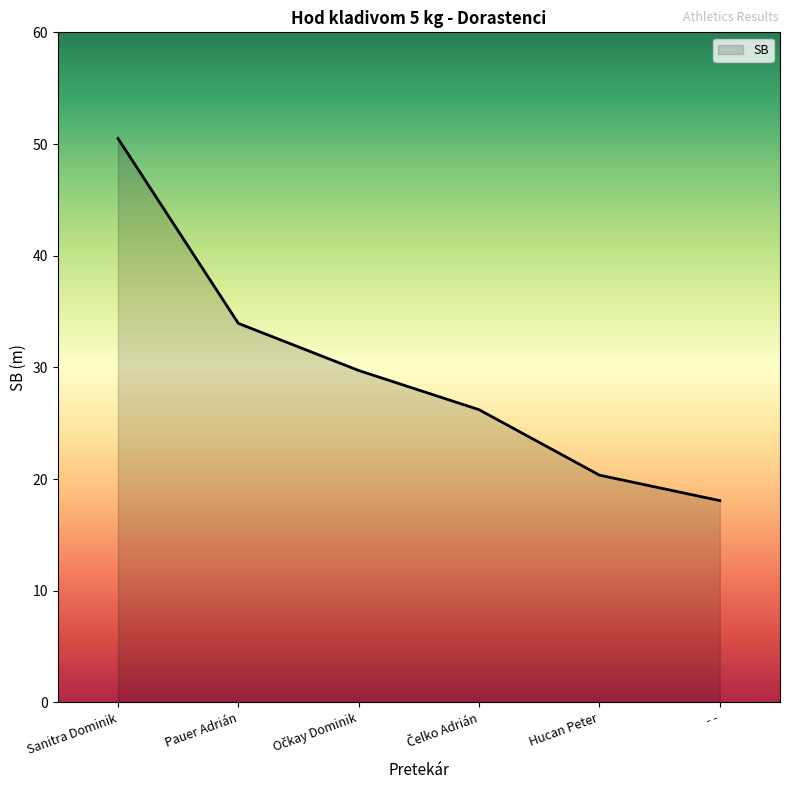

The value at Pauer Adrián is 33.9. True or false?

True